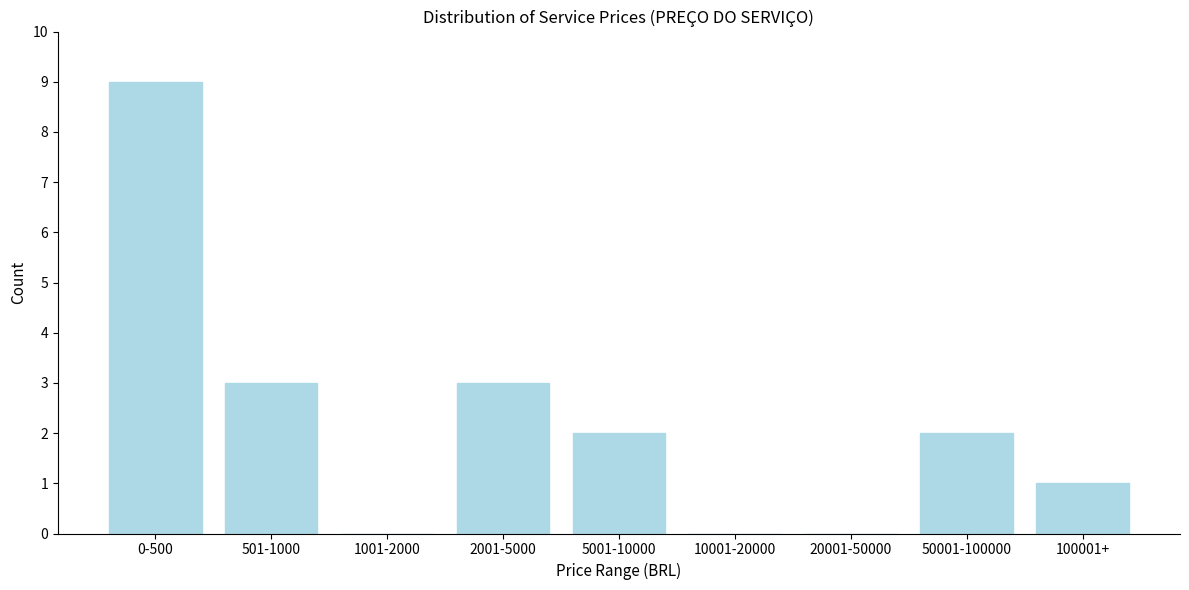

Reading left to right, what are all the values shown in this chart?

0-500=9	501-1000=3	1001-2000=0	2001-5000=3	5001-10000=2	10001-20000=0	20001-50000=0	50001-100000=2	100001+=1